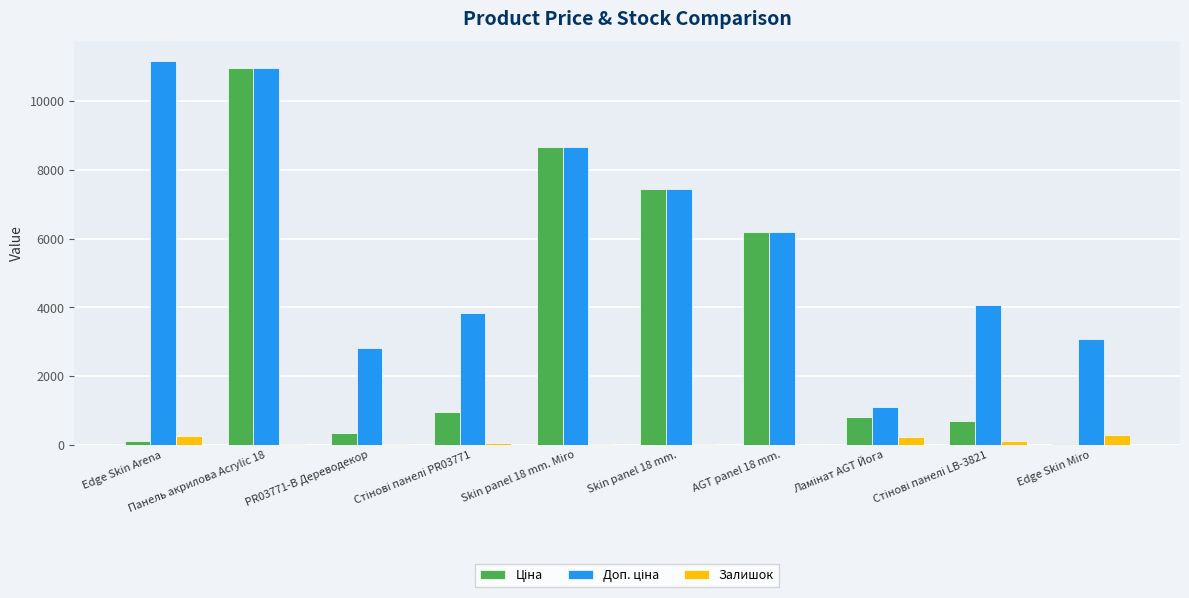

What is the highest value of the Залишок series?

298.0